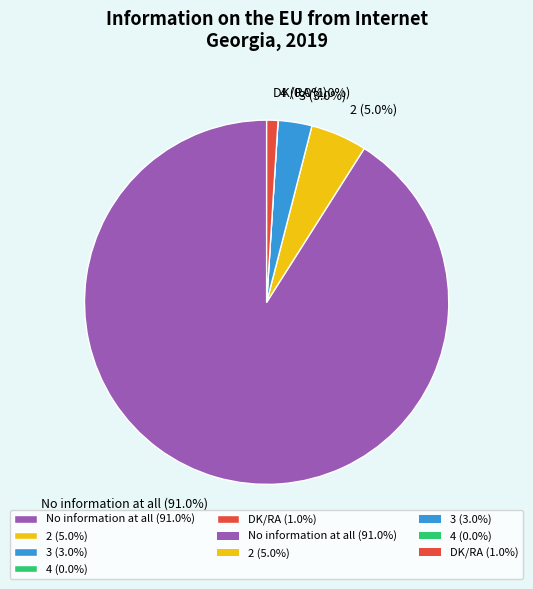

The 2 slice represents 15% of the pie. True or false?

False